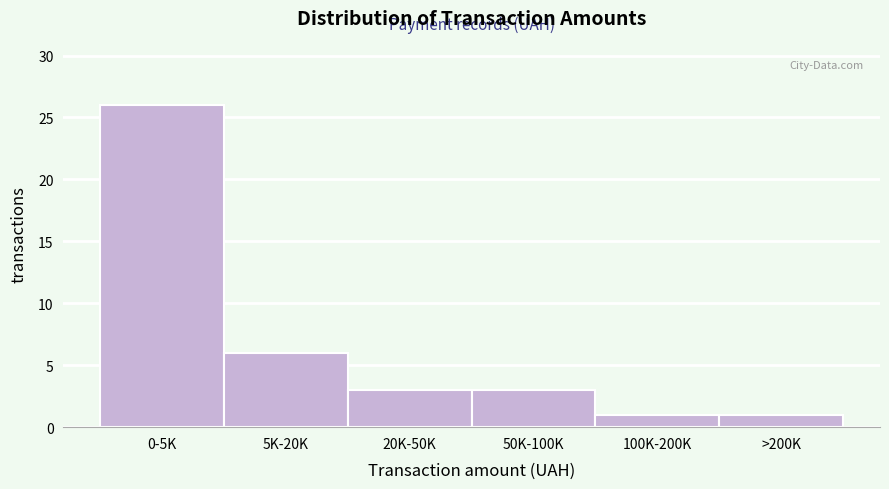

Reading left to right, what are all the values shown in this chart?

0-5K=26	5K-20K=6	20K-50K=3	50K-100K=3	100K-200K=1	>200K=1